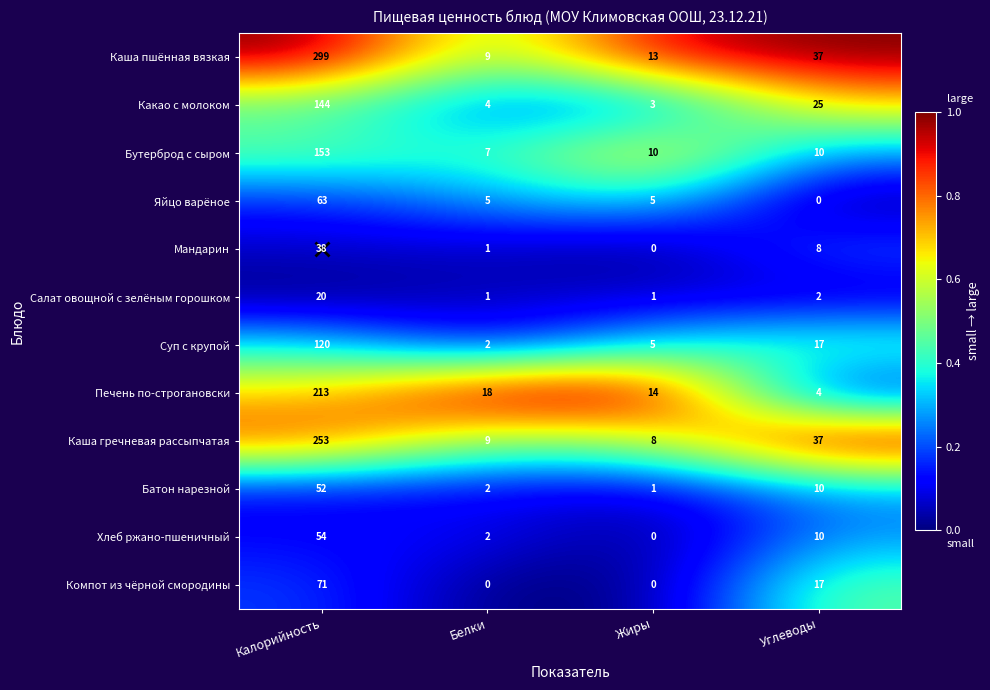

Which category has the highest value in the Яйцо варёное series?

Калорийность